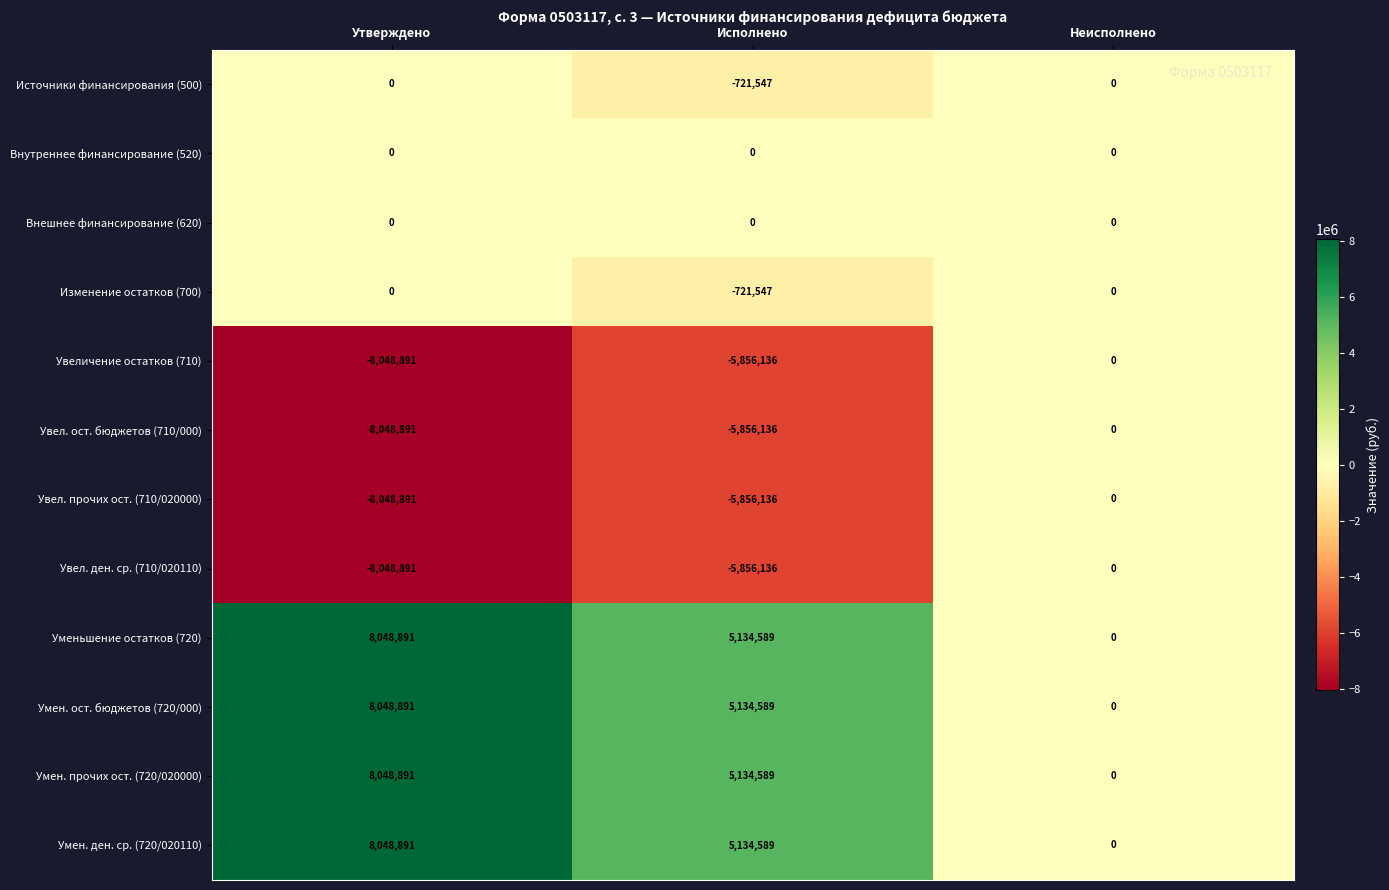

What is the spread (max minus min) of values at Исполнено?

10990725